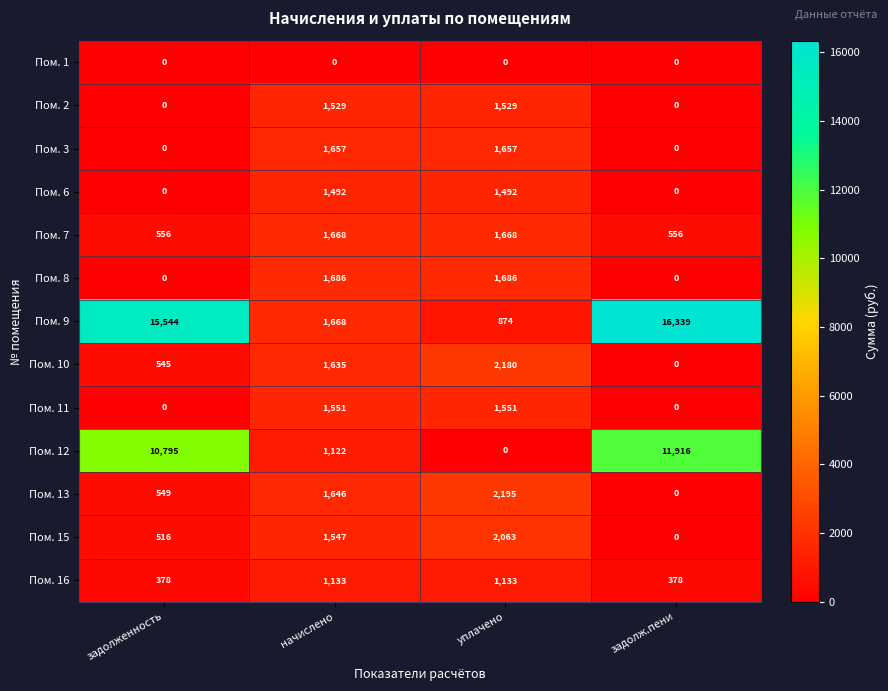

List the labels in order of Пом. 10 value, smallest first.

задолж.пени, задолженность, начислено, уплачено